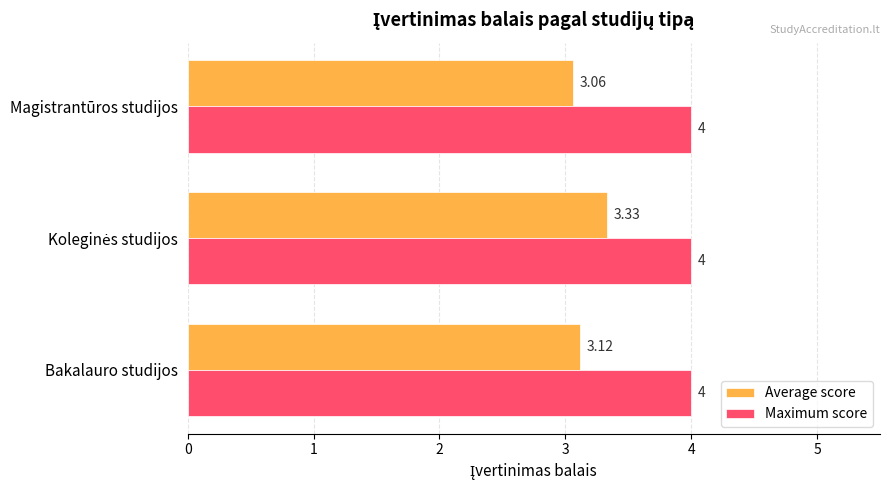

What is the sum of all Average score values?

9.5